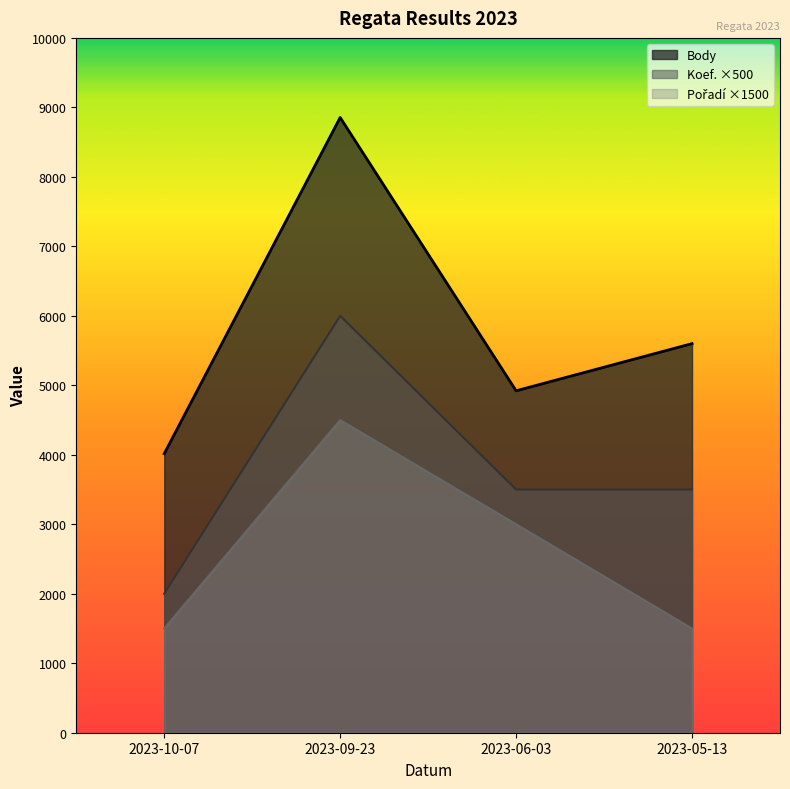

Does the chart display data point markers on the line(s)?

No